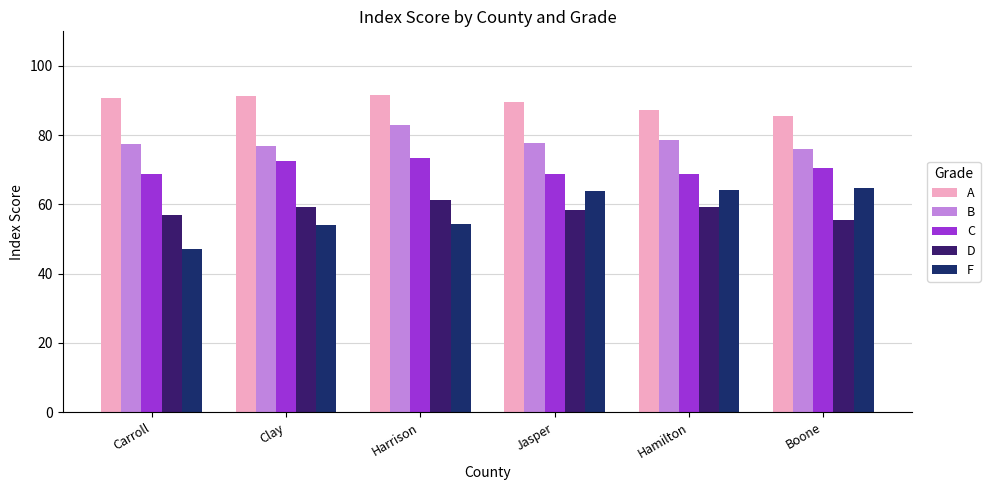

How many bars are there in total?

30